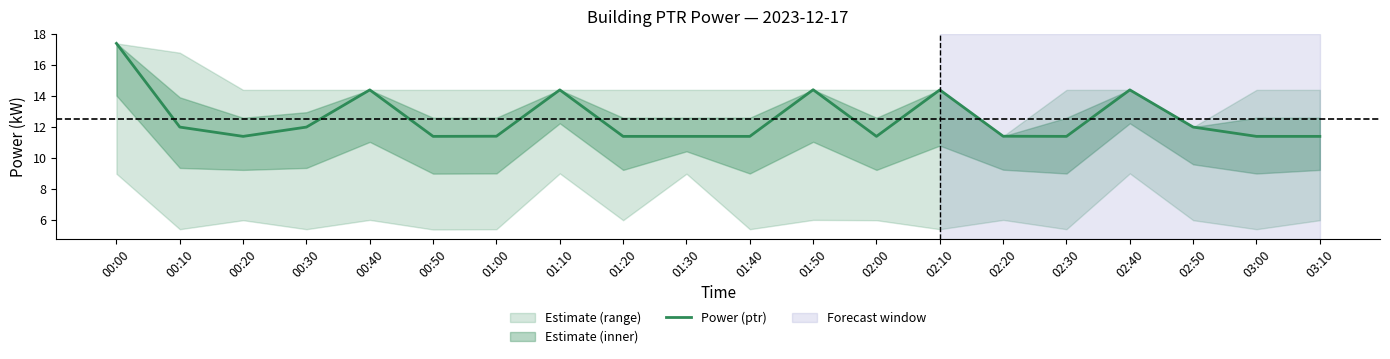

What is the difference between the maximum and minimum values?

6.0